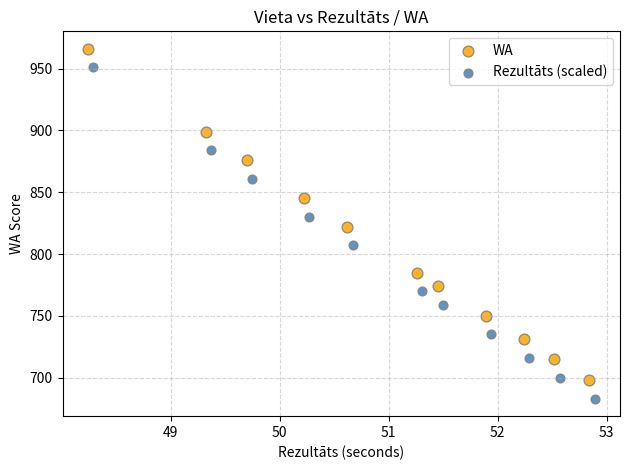

Which series reaches the maximum Y coordinate?

WA